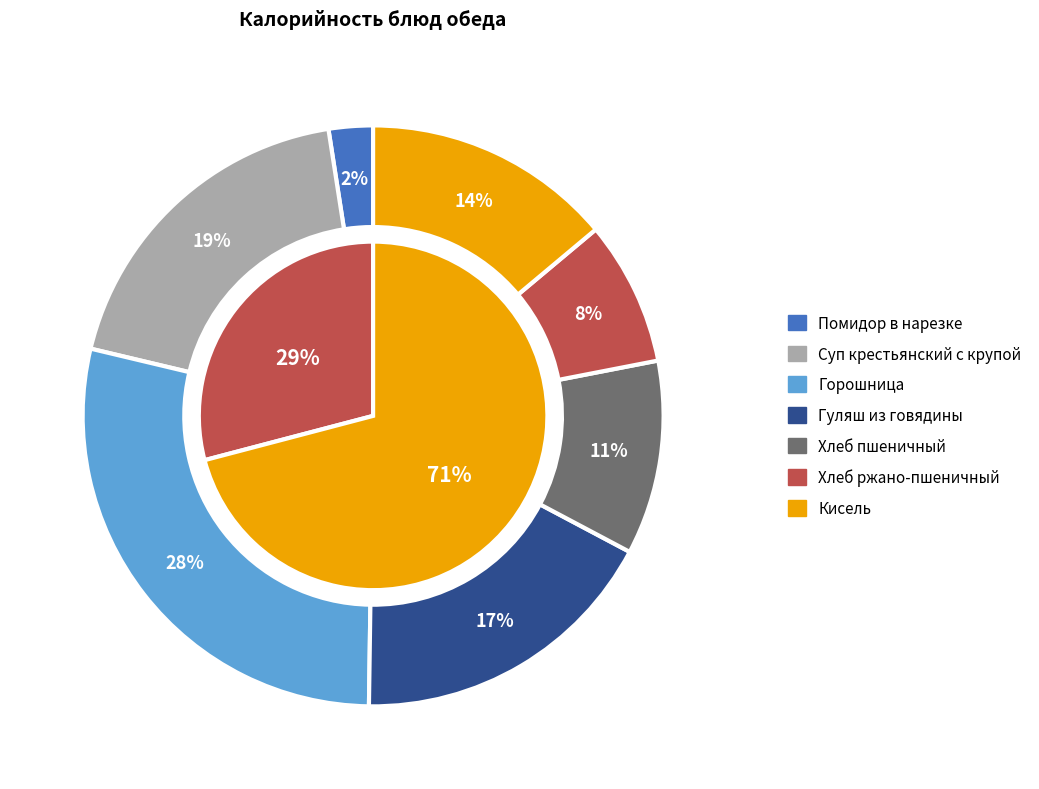

Is the sum of Суп крестьянский с крупой and Хлеб ржано-пшеничный greater than half?

No